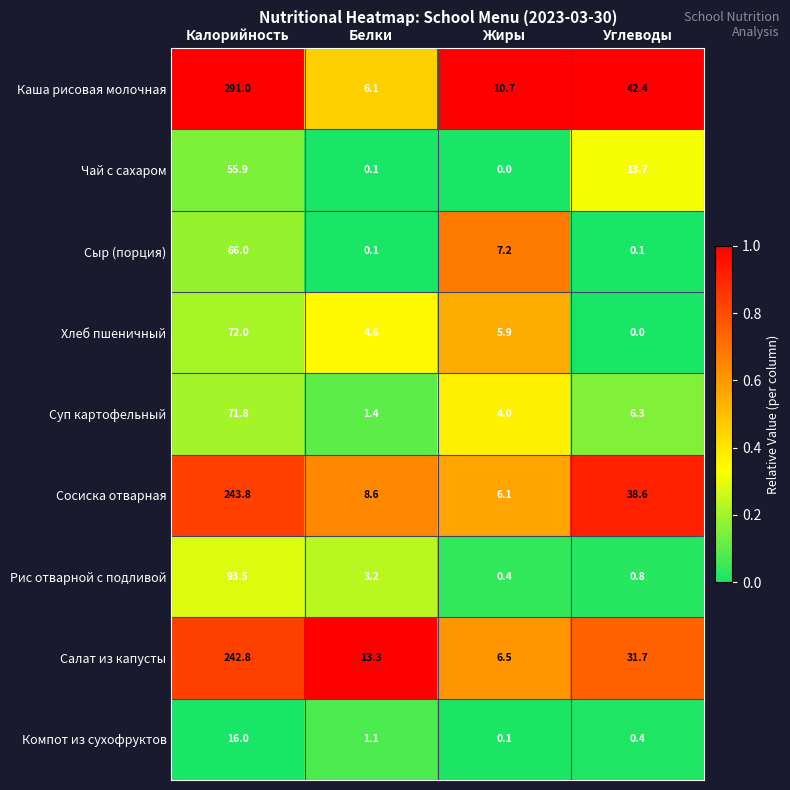

What is the total value across all series at Калорийность?

1152.8